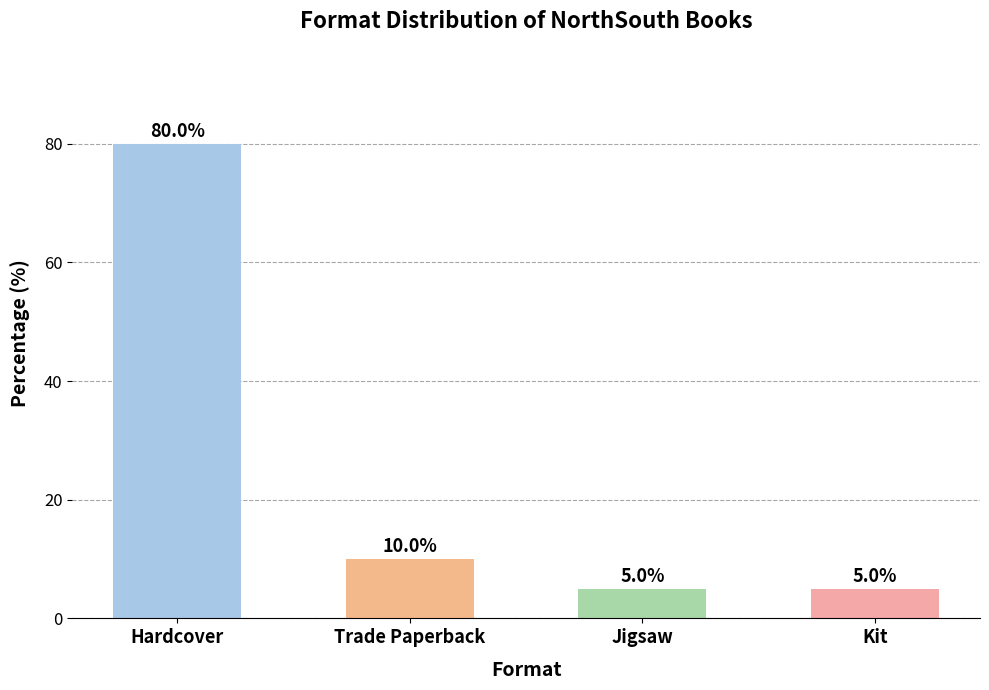

How many bars are there in total?

4